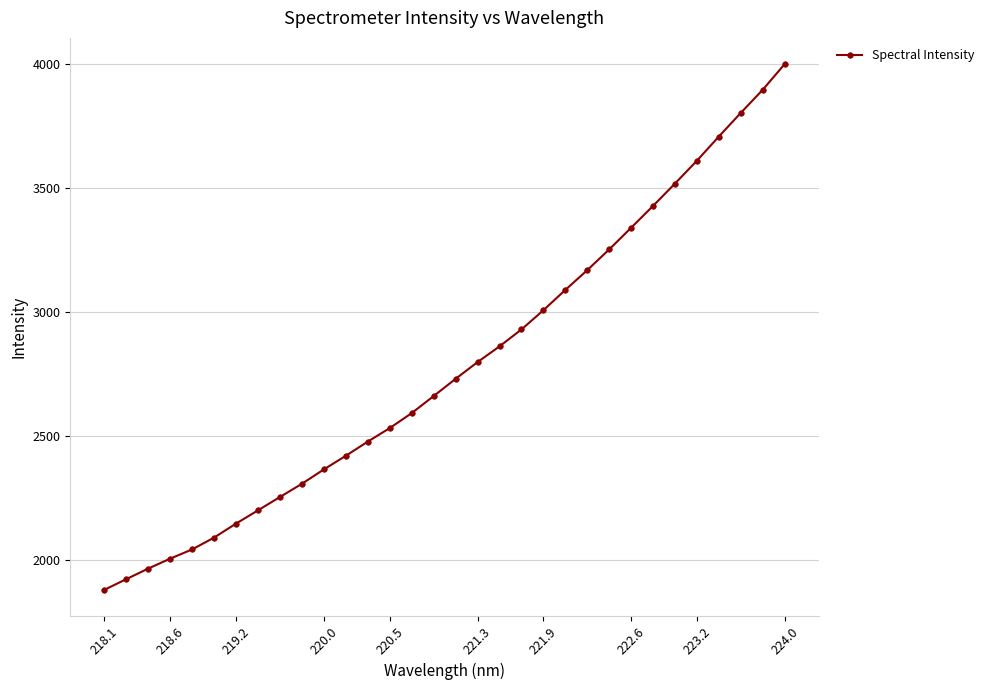

What is the difference between the maximum and minimum values?

2118.2